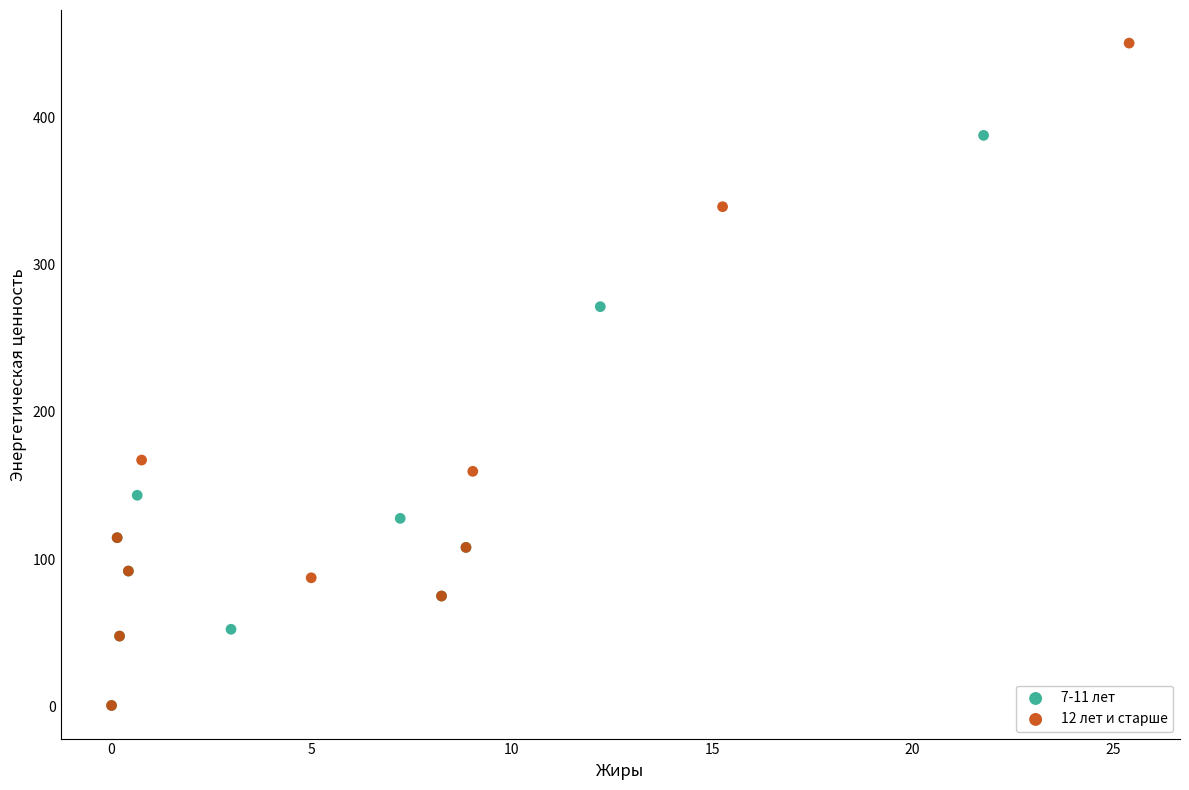

Which series has the widest spread of Y values?

12 лет и старше